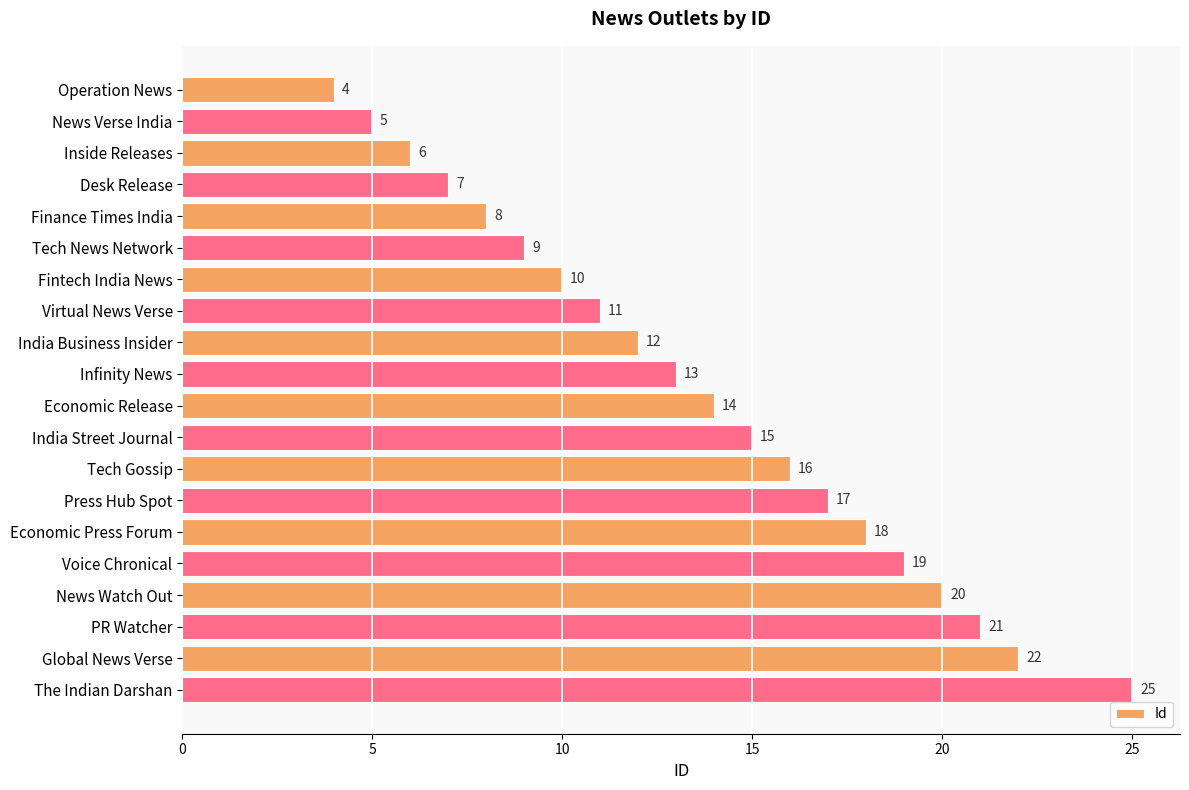

What is the label of the 2nd bar from the top?

News Verse India